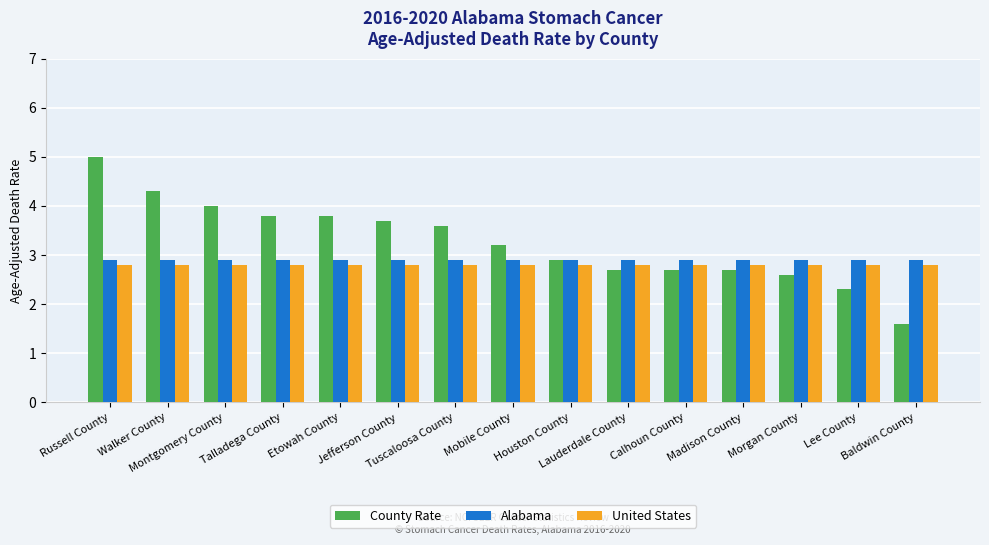

What is the difference between the highest and lowest values at Montgomery County?

1.2